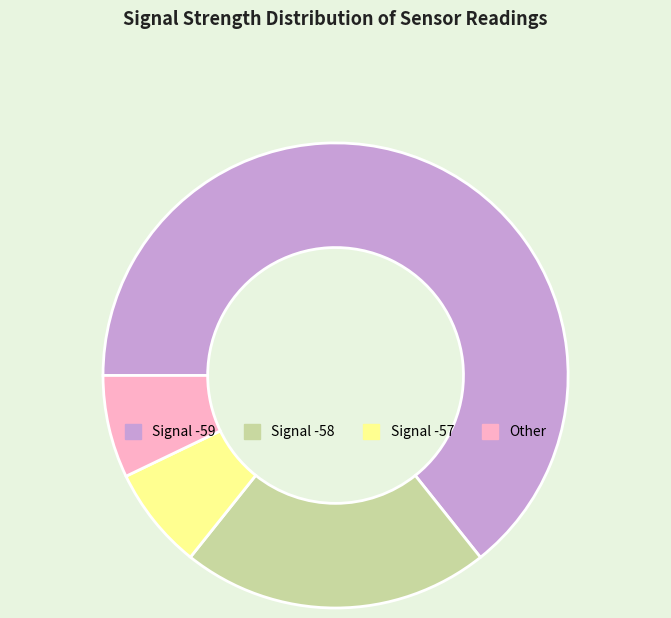

Count the number of slices in the pie.

4